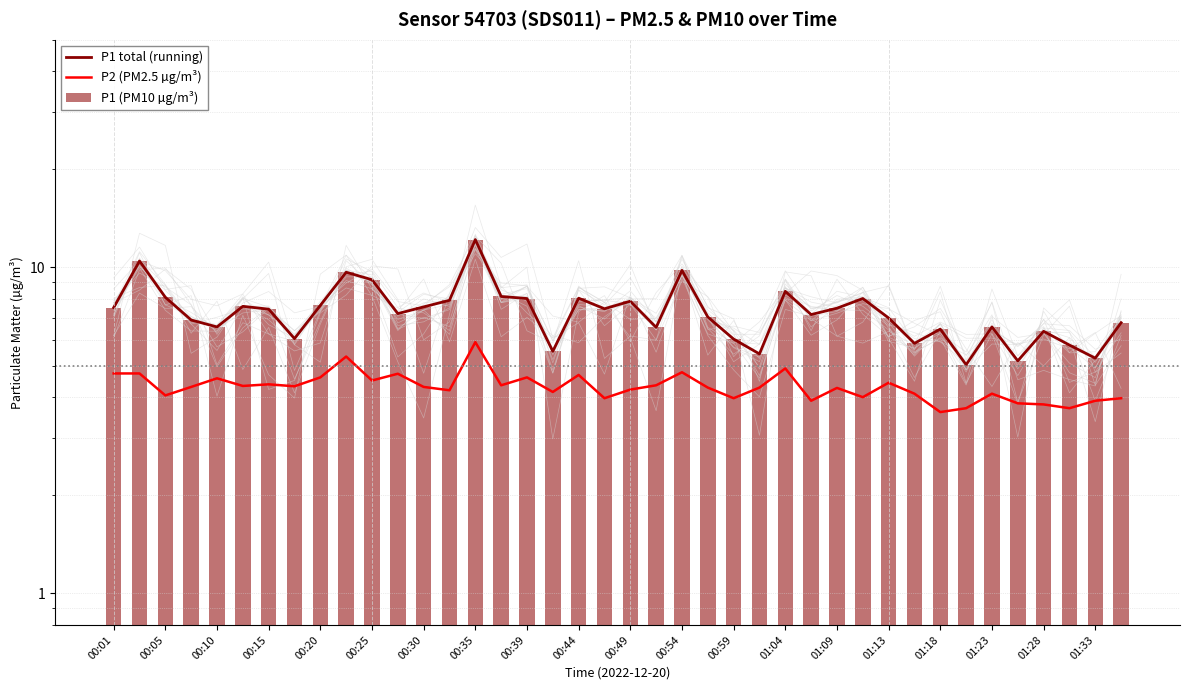

At which label does P1 total (running) first exceed 7?

00:01